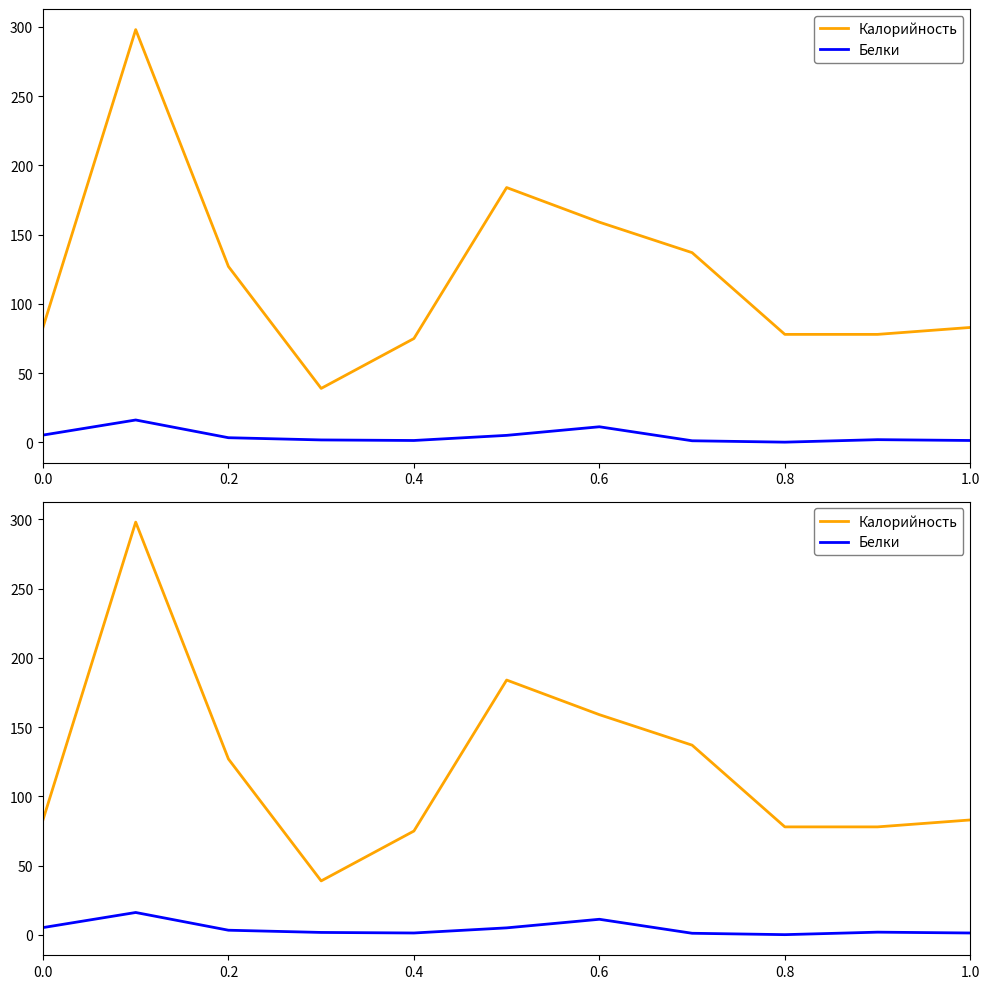

Which category has the lowest value in the Белки series?

0.8